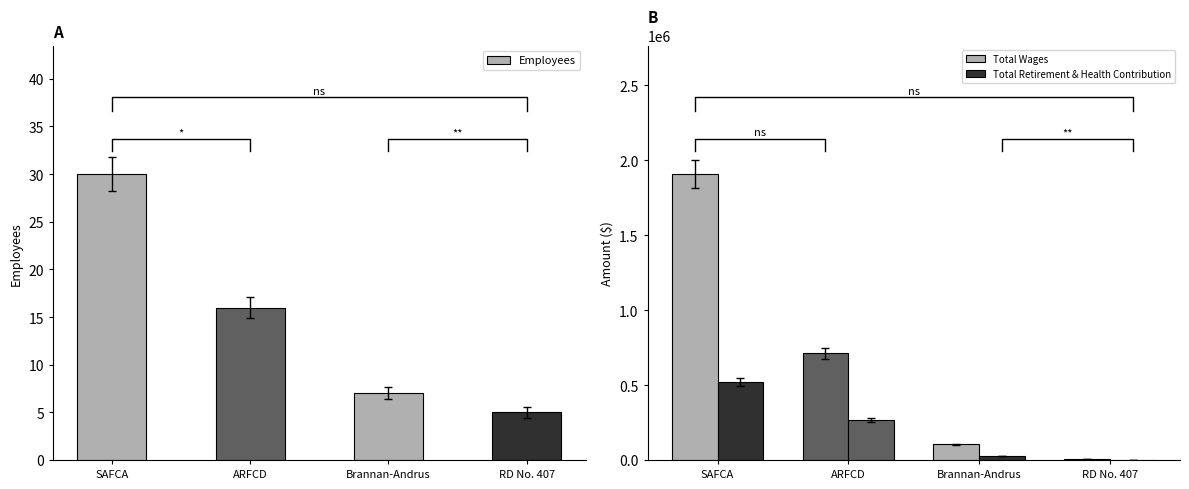

The Total Retirement & Health Contribution series shows 269528 at ARFCD. True or false?

True